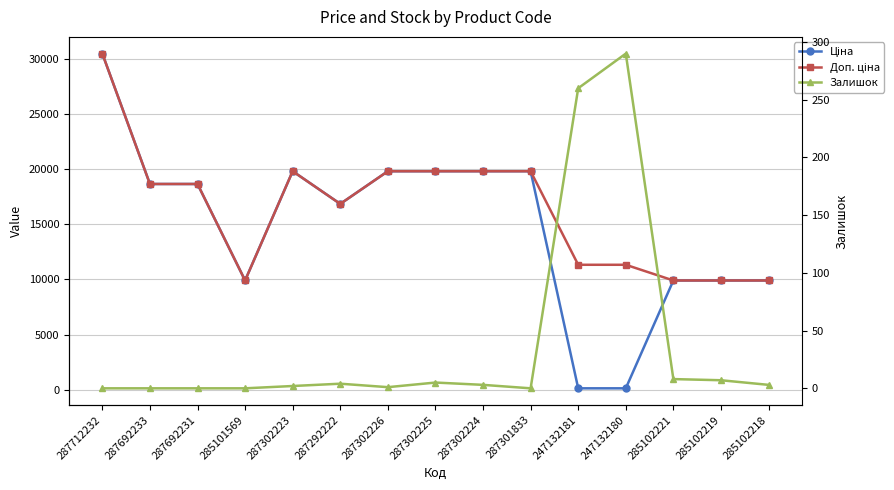

Reading right to left, transcribe all the data shown in this chart.

Ціна: 285102218=9908.5	285102219=9908.5	285102221=9908.5	247132180=113.3	247132181=113.3	287301833=19831.1	287302224=19831.1	287302225=19831.1	287302226=19831.1	287292222=16863.2	287302223=19831.1	285101569=9908.5	287692231=18671.5	287692233=18671.5	287712232=30512.3
Доп. ціна: 285102218=9908.5	285102219=9908.5	285102221=9908.5	247132180=11334.0	247132181=11334.0	287301833=19831.1	287302224=19831.1	287302225=19831.1	287302226=19831.1	287292222=16863.2	287302223=19831.1	285101569=9908.5	287692231=18671.5	287692233=18671.5	287712232=30512.3
Залишок: 285102218=3.0	285102219=7.0	285102221=8.0	247132180=290.0	247132181=260.0	287301833=0.0	287302224=3.0	287302225=5.0	287302226=1.0	287292222=4.0	287302223=2.0	285101569=0.0	287692231=0.0	287692233=0.0	287712232=0.0